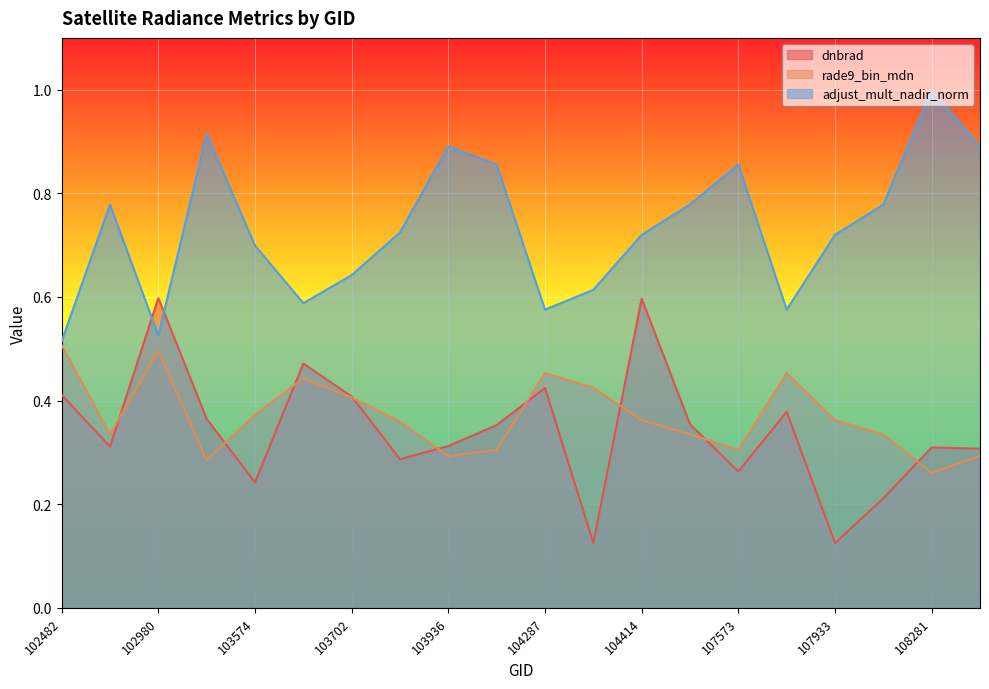

True or false: adjust_mult_nadir_norm and rade9_bin_mdn cross at least once.

False